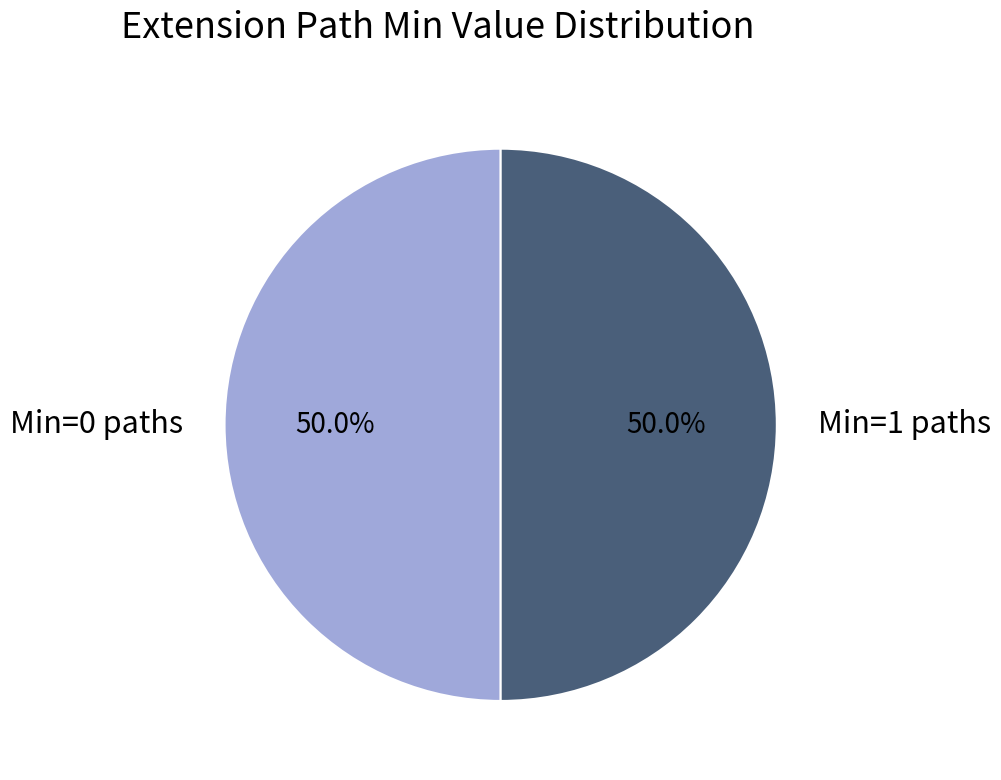

What is the ratio of the value at Min=0 paths to the value at Min=1 paths?

1.0